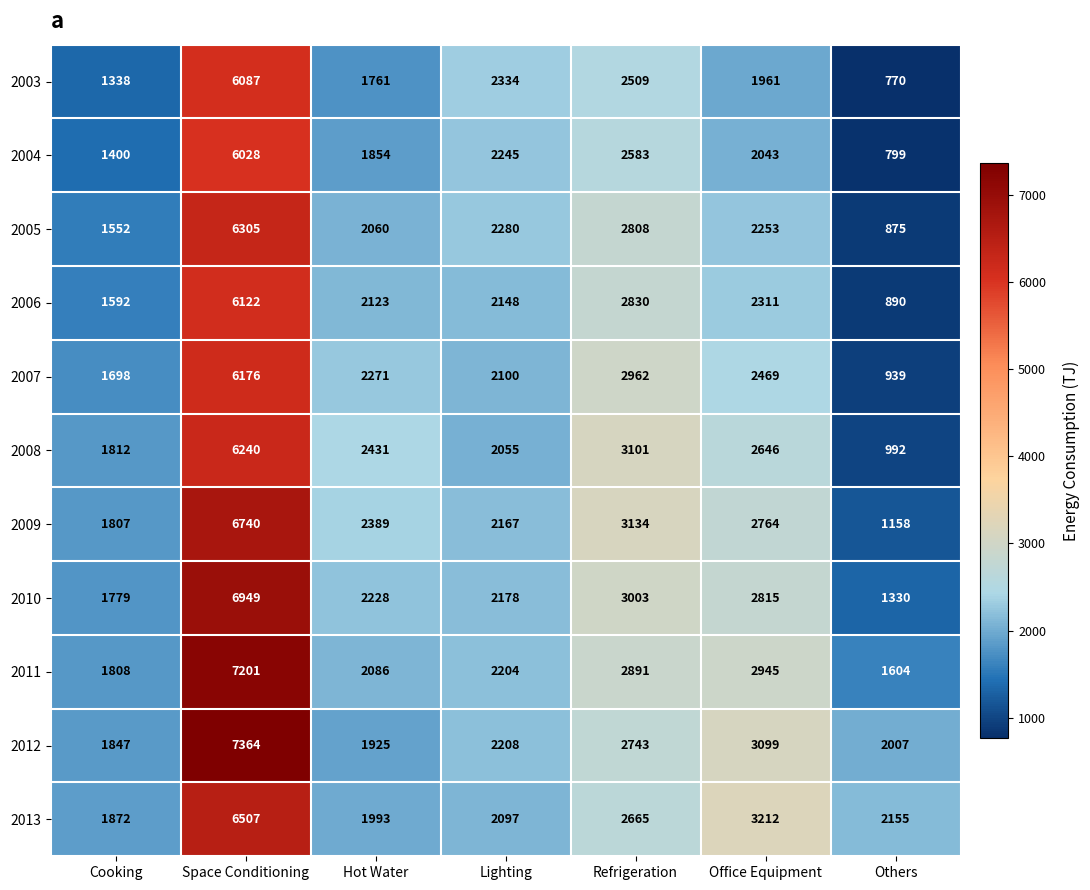

Count the number of categories in the chart.

7